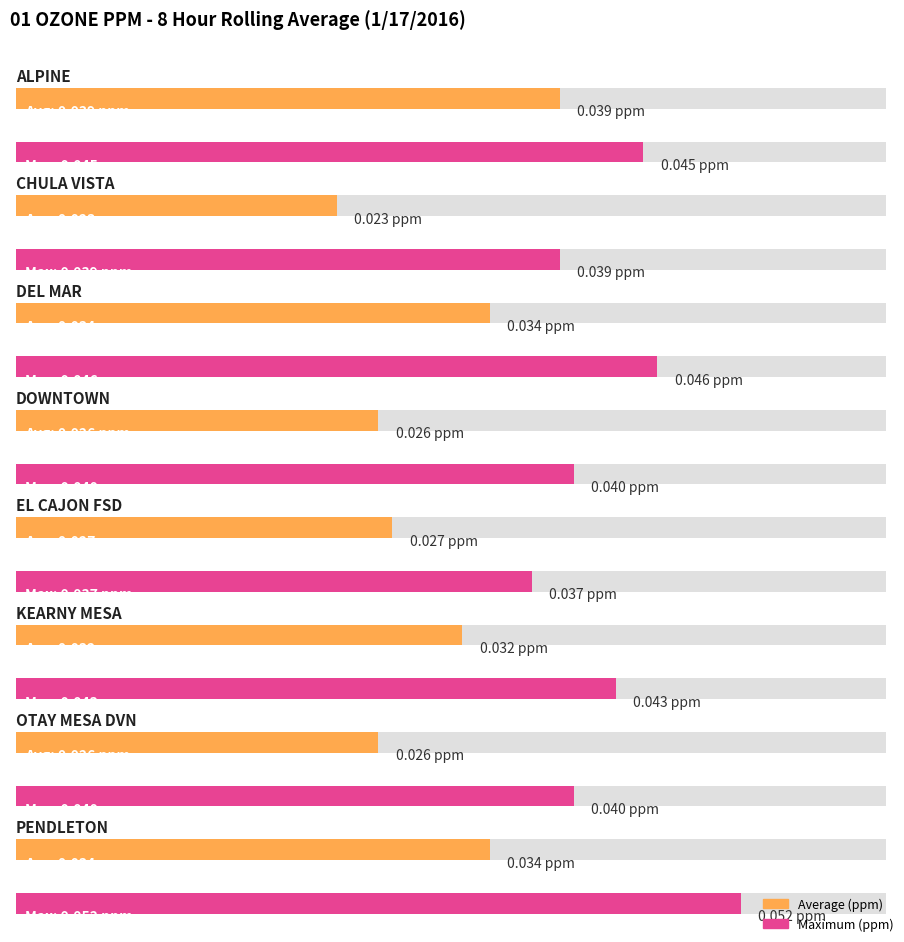

Where is Avg nearest to the value 0?

CHULA VISTA